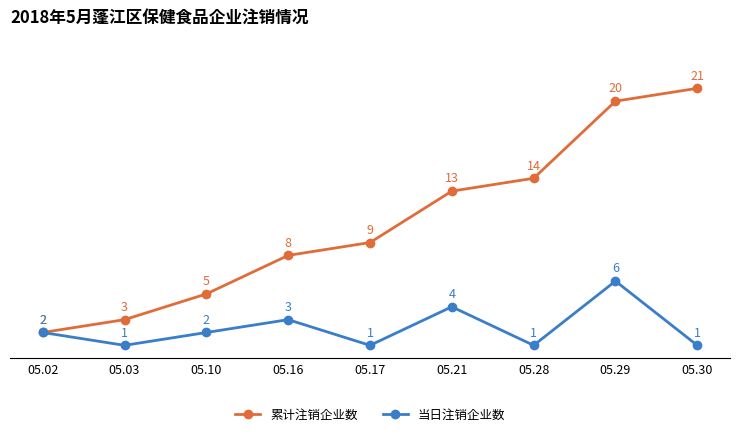

At which label does 当日注销企业数 reach its peak?

05.29